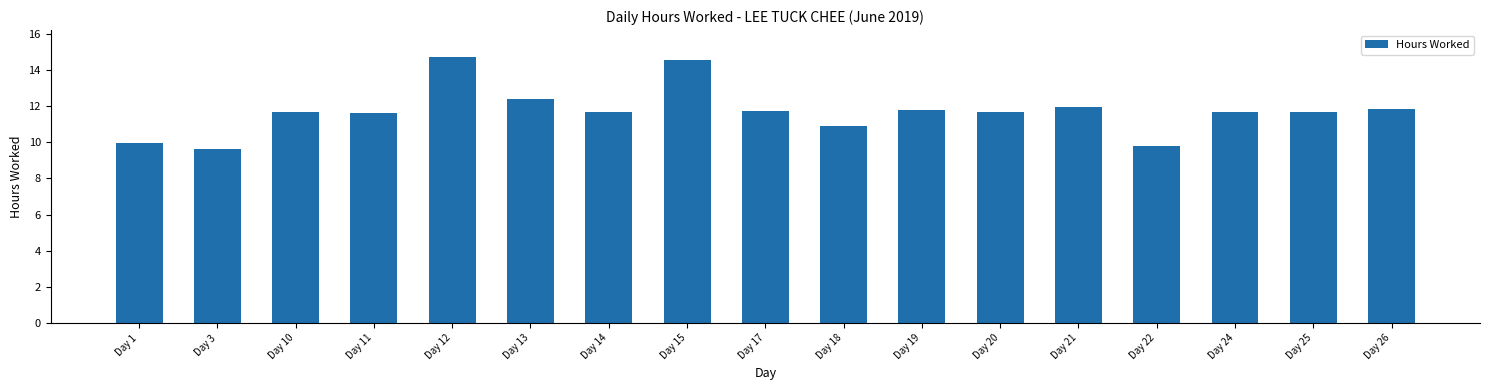

What is the value of the 1st bar from the left?

10.0